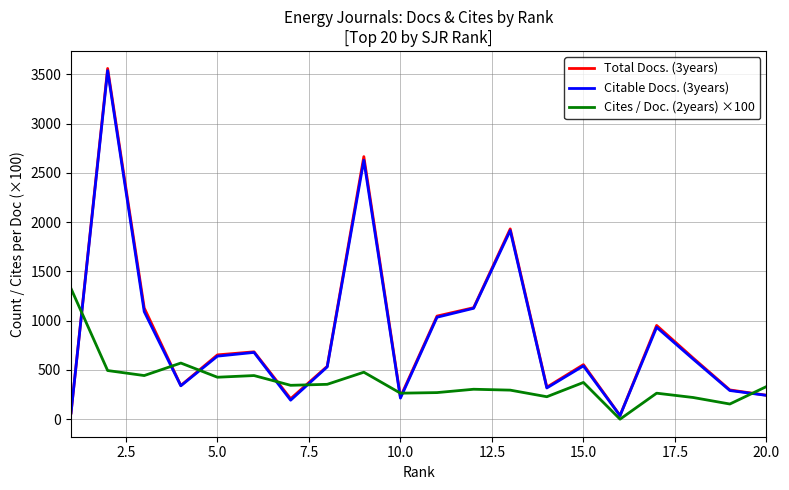

What is the maximum value shown in the chart?

3561.0